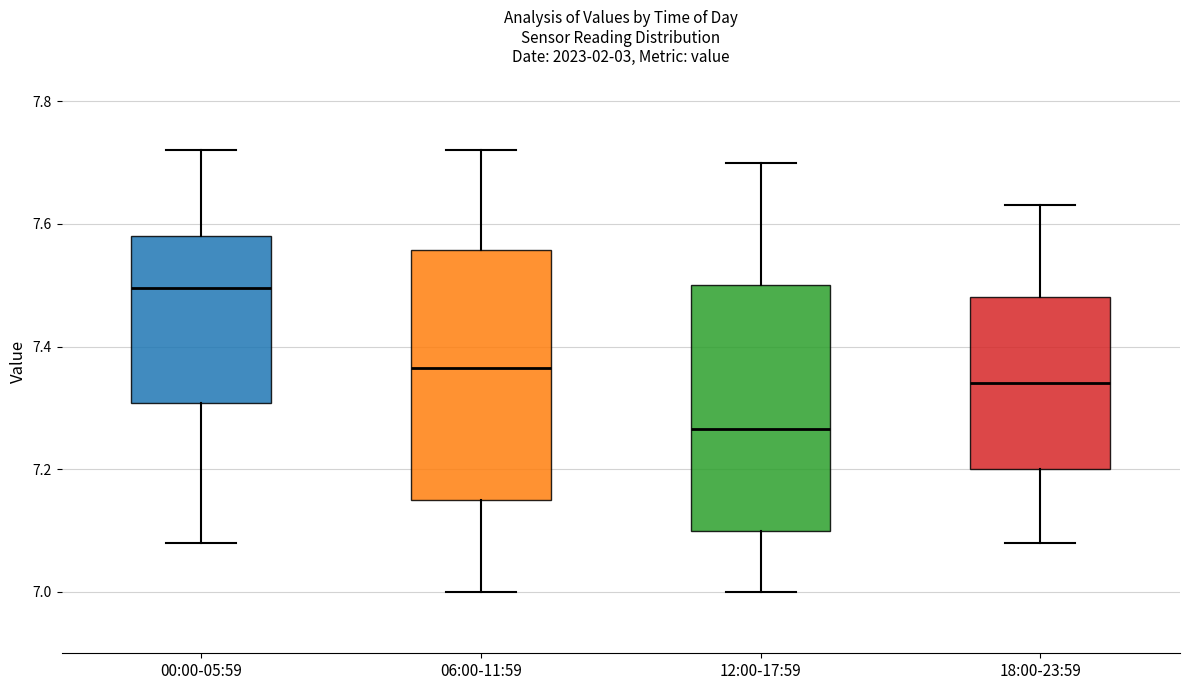

Where does the median line of the box for 00:00-05:59 sit on the y-axis? The values are not printed on the chart, so give them approximately, as read against the axis.

7.50